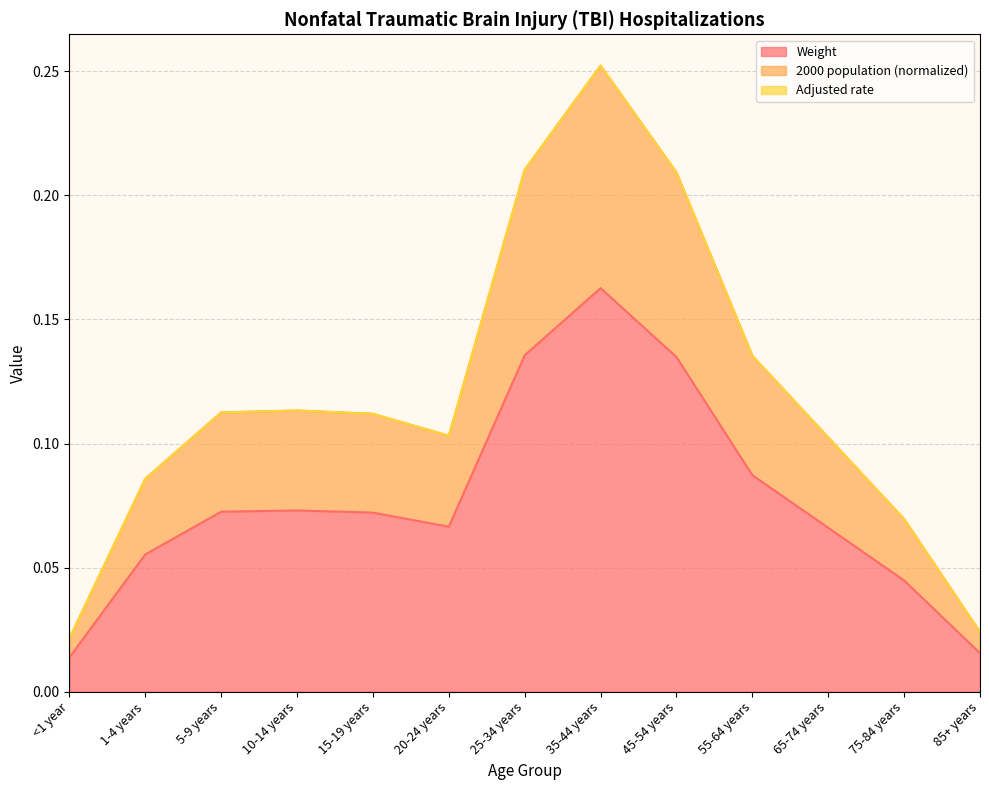

What is the label of the 3rd point from the right?

65-74 years